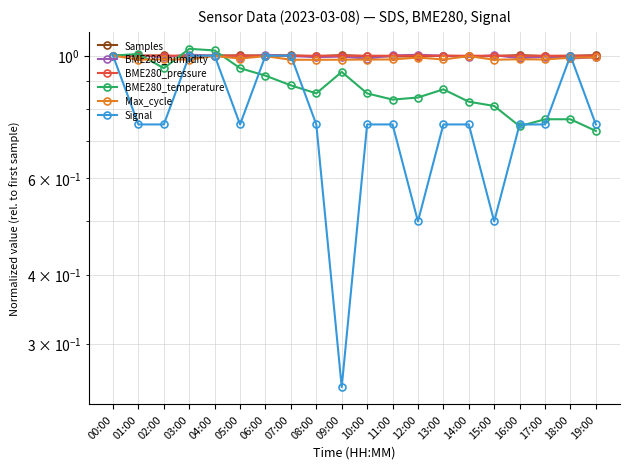

What is the average value of the BME280_pressure series?

1.0